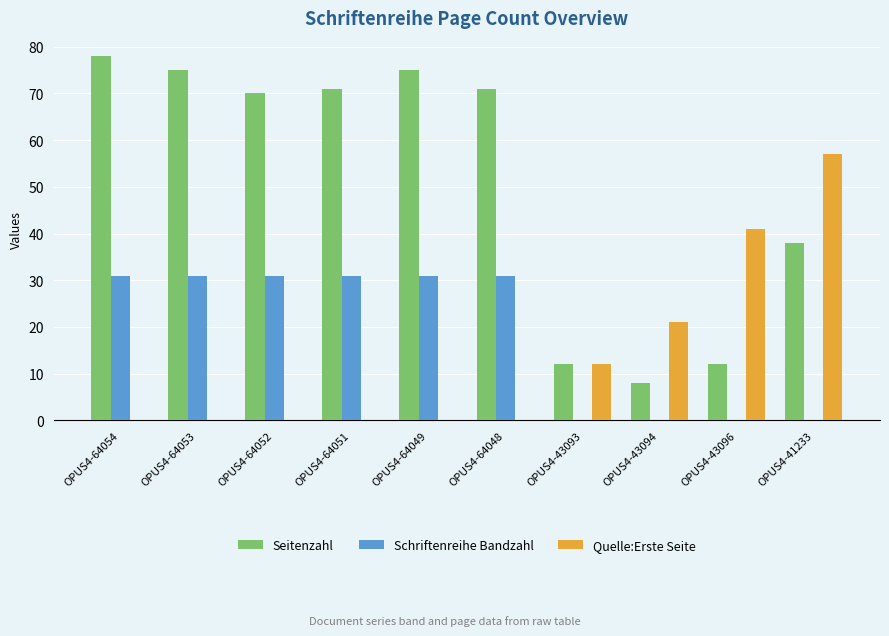

True or false: Schriftenreihe Bandzahl has a value of 31 at OPUS4-64054.

True